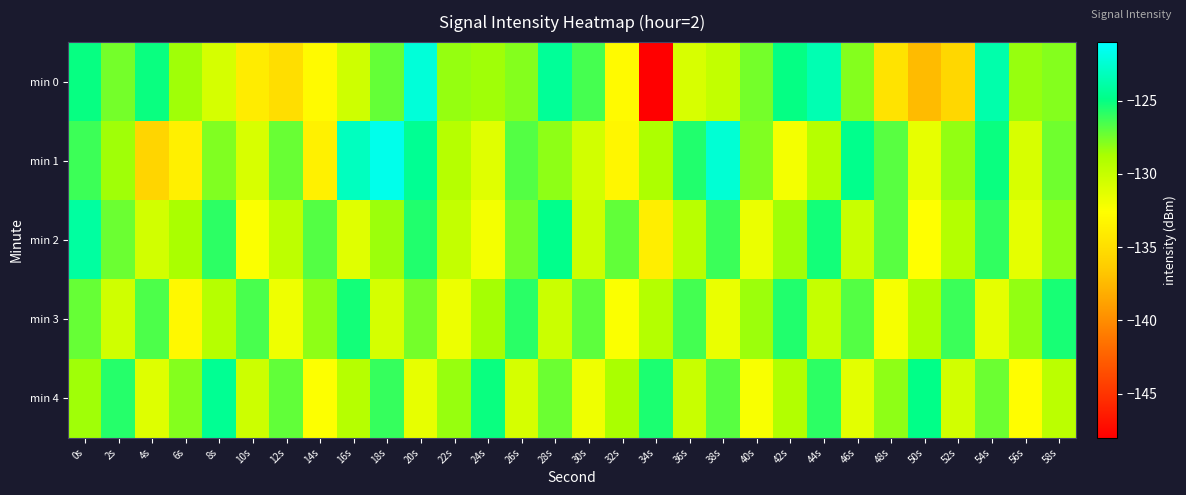

What is the spread (max minus min) of values at 30s?

5.5